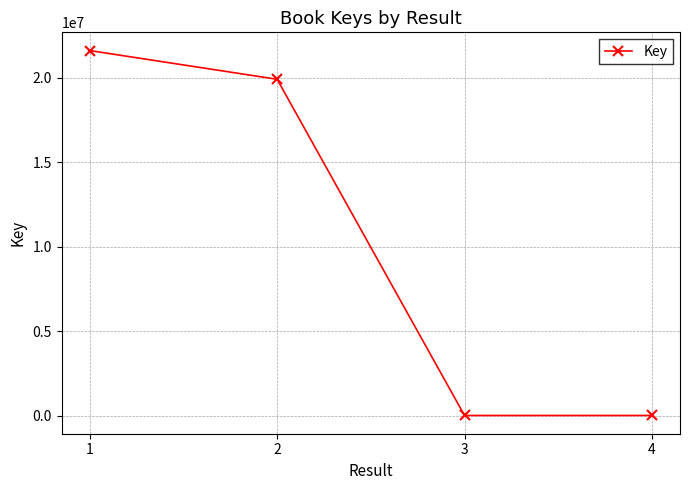

What is the sum of the values at 4 and 2?

19898947